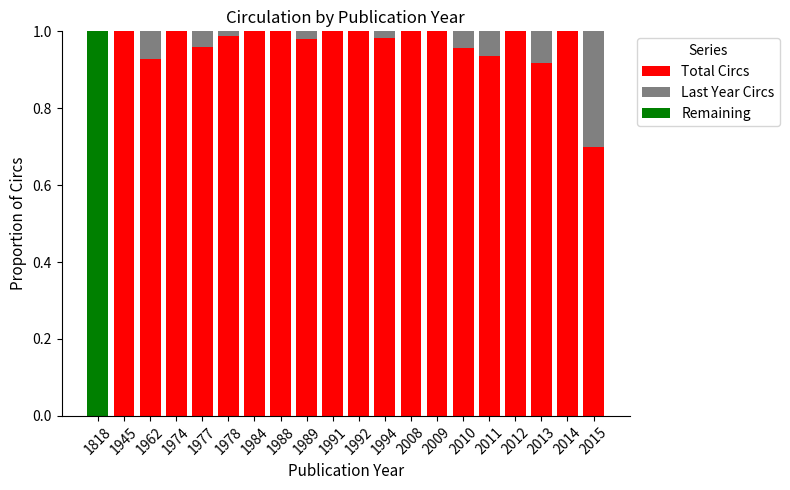

Is it true that Total Circs equals 1.7 at 1988?

False